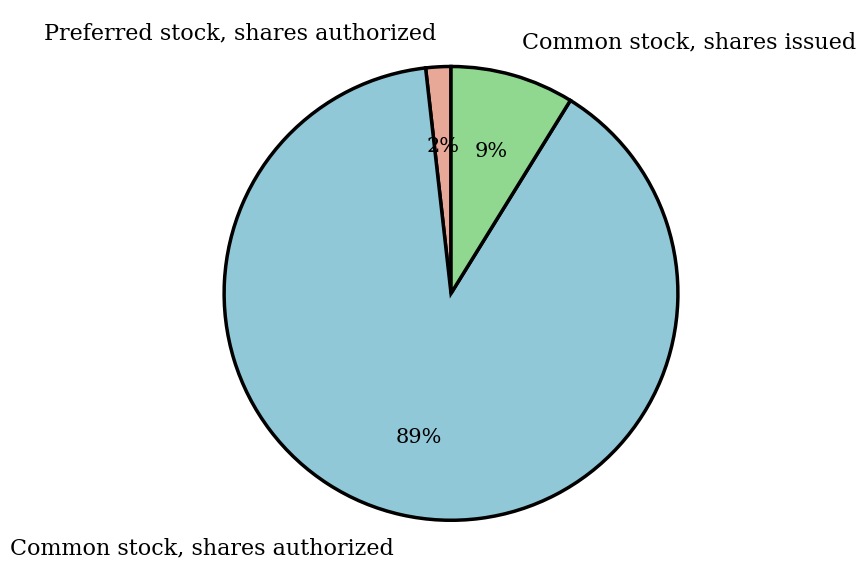

Is it true that Common stock, shares issued is 9% of the pie?

True